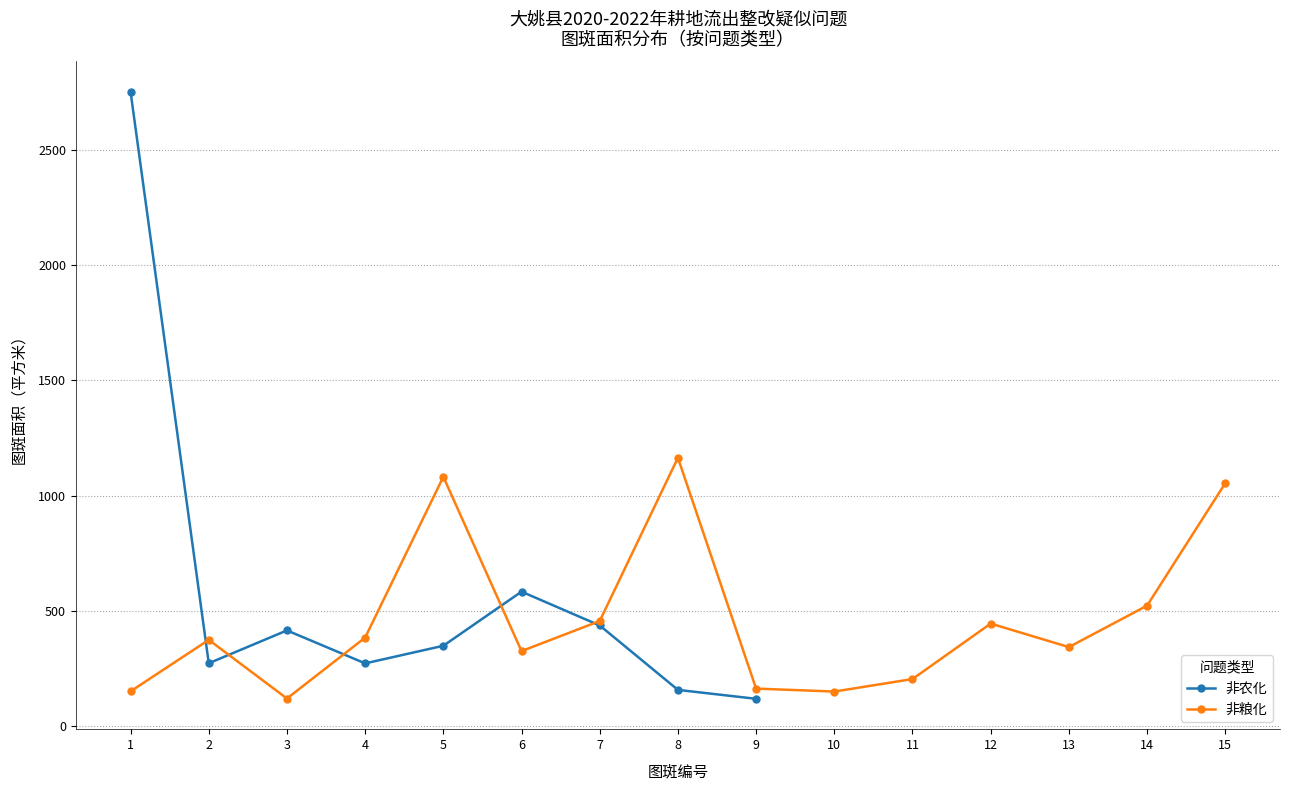

List the labels in order of value, smallest first.

9, 8, 4, 2, 5, 3, 7, 6, 1